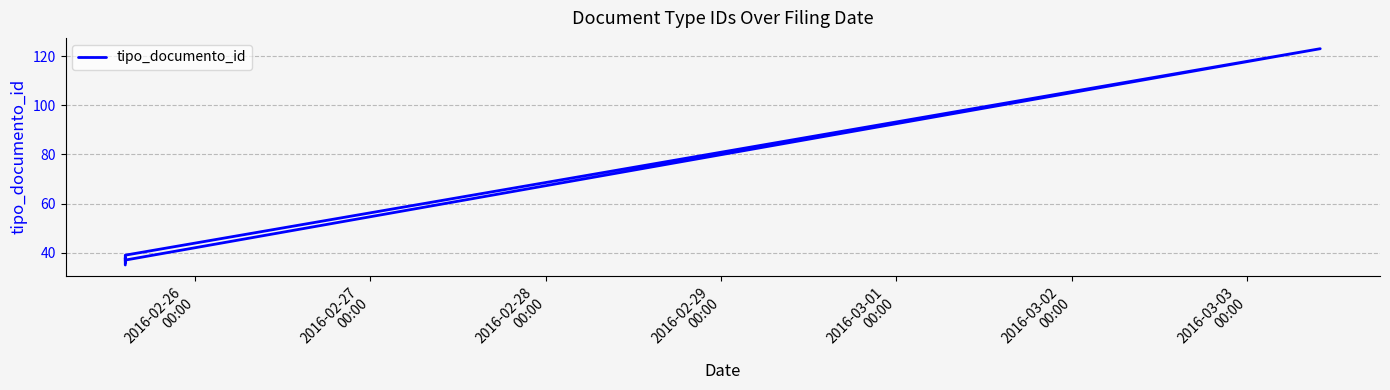

What is the ratio of the value at 2016-02-28
00:00 to the value at 2016-02-29
00:00?

0.9